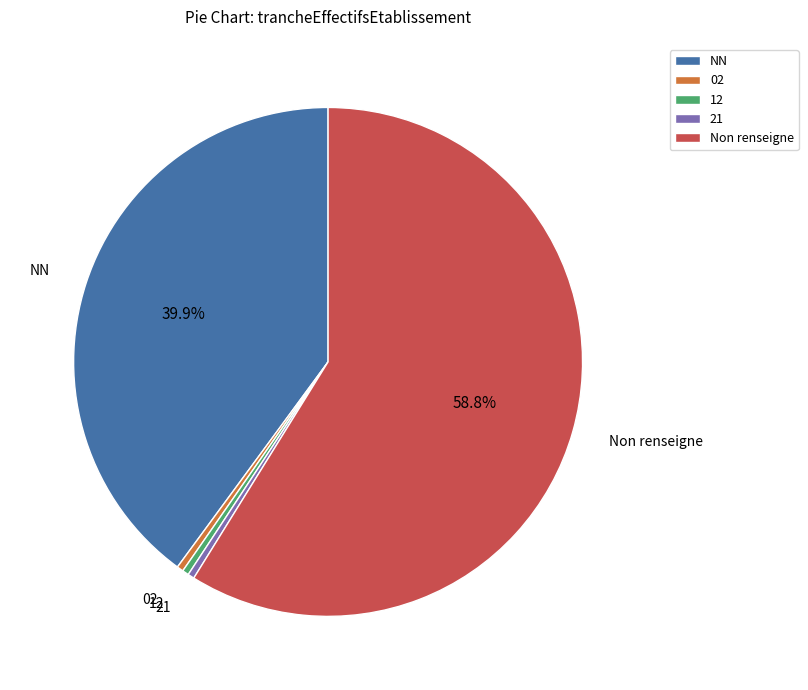

Which has a higher value, NN or Non renseigne?

Non renseigne